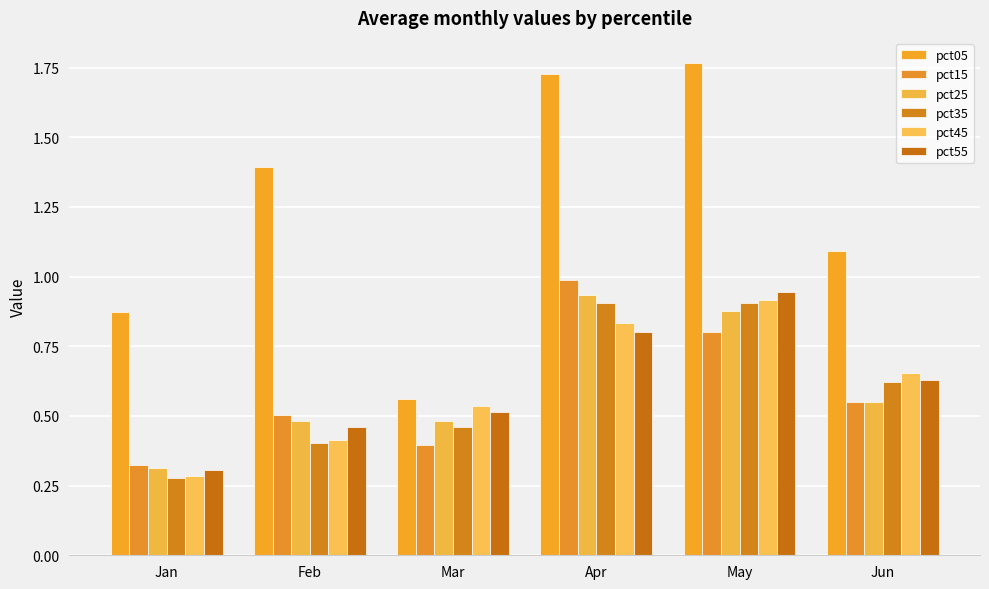

What is the value of the pct45 bar at the 5th from the left?

0.9